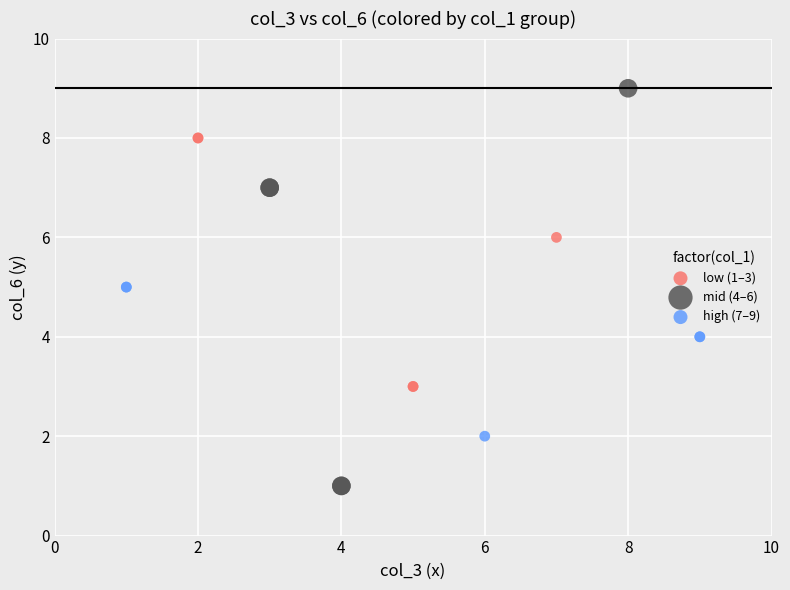

What are all the series names shown in the legend?

low (1–3), mid (4–6), high (7–9)